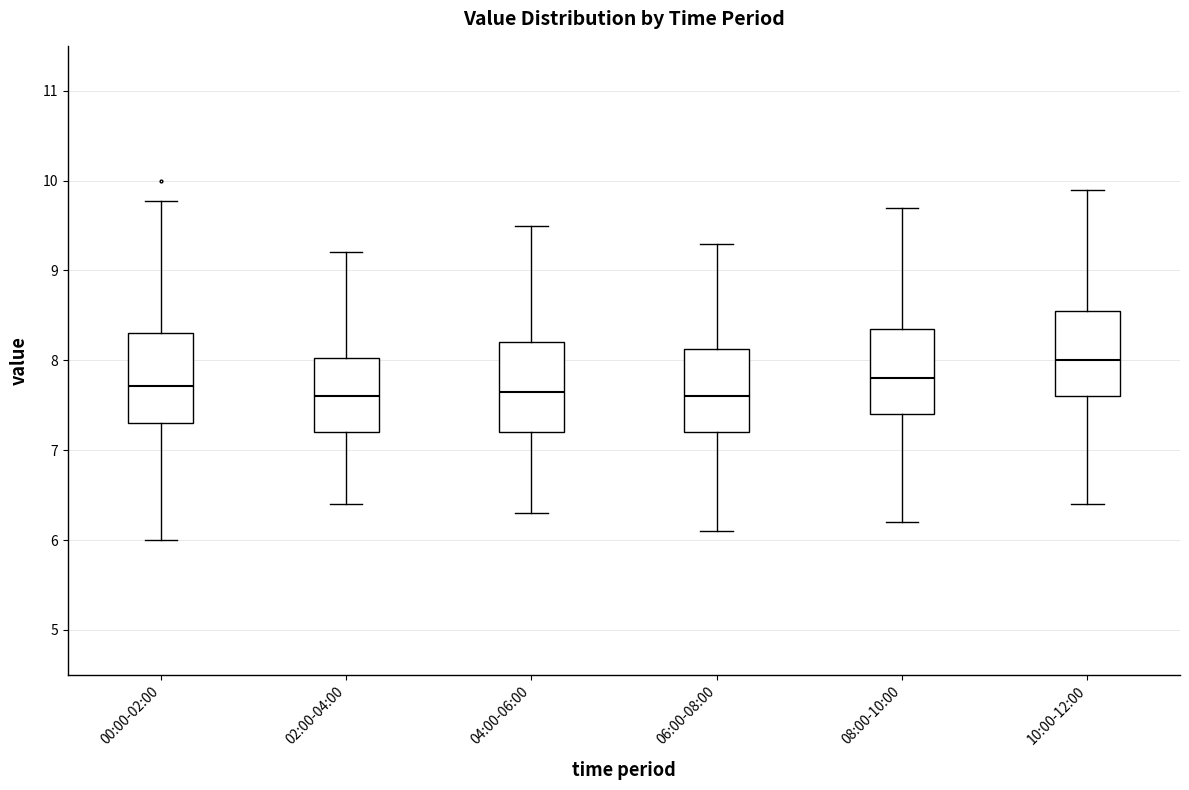

Reading left to right, read every box against the y-axis: the position of its median line, the range the box covers, and the ends of its whiskers. The values are not printed on the chart, so give them approximately, as read against the axis.

00:00-02:00: median 7.7, box 7.3 to 8.3, whiskers 6.0 to 9.8
02:00-04:00: median 7.6, box 7.2 to 8.0, whiskers 6.4 to 9.2
04:00-06:00: median 7.7, box 7.2 to 8.2, whiskers 6.3 to 9.5
06:00-08:00: median 7.6, box 7.2 to 8.1, whiskers 6.1 to 9.3
08:00-10:00: median 7.8, box 7.4 to 8.4, whiskers 6.2 to 9.7
10:00-12:00: median 8.0, box 7.6 to 8.6, whiskers 6.4 to 9.9